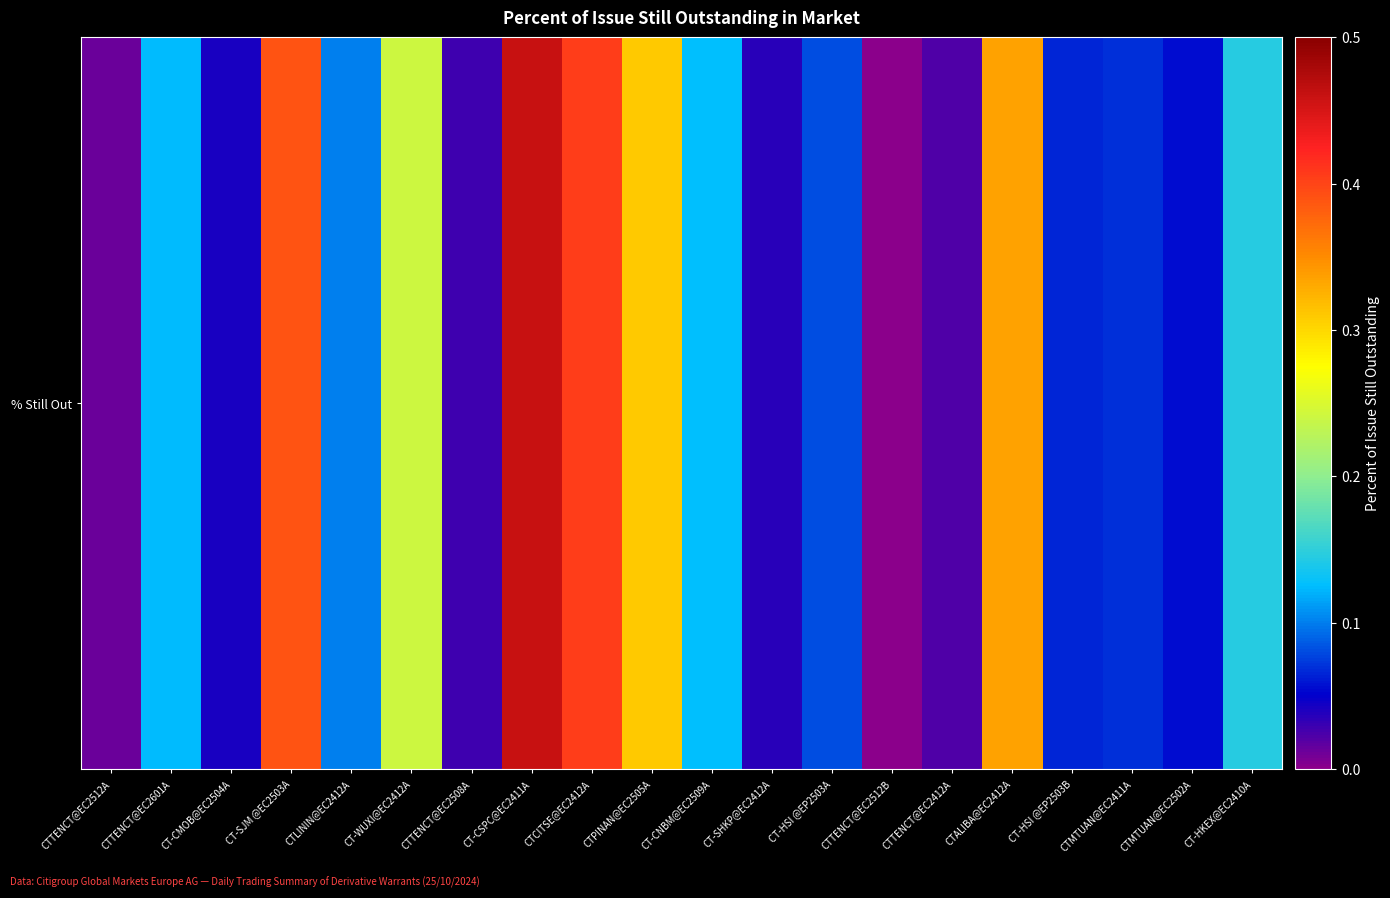

Which category has the lowest value across all series?

CTTENCT@EC2512B